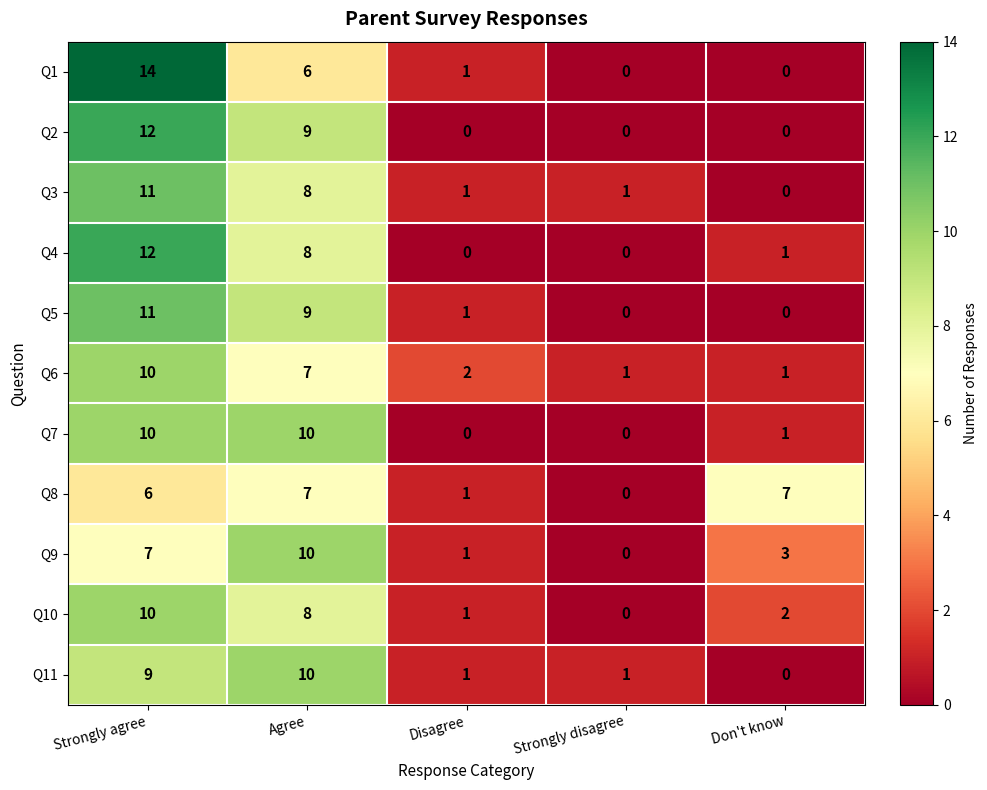

Is it true that Q9 equals 10 at Agree?

True